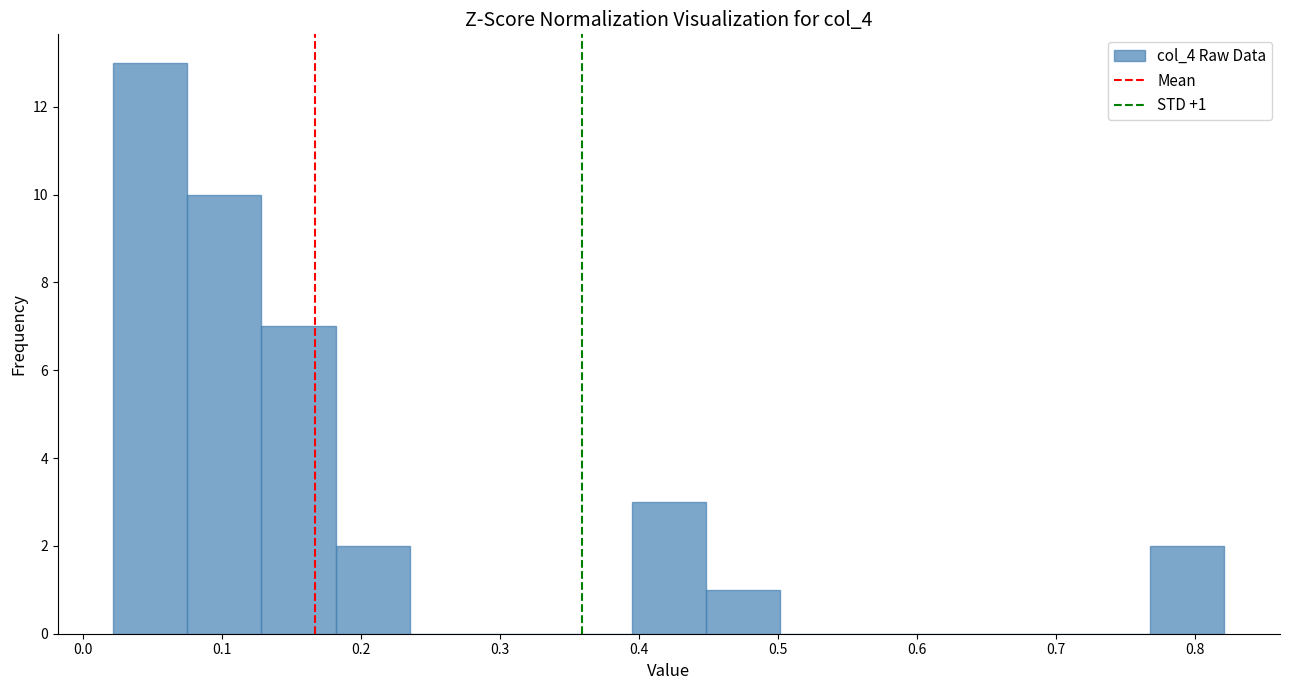

Which range on the x-axis has the tallest bar?

0.02 to 0.08